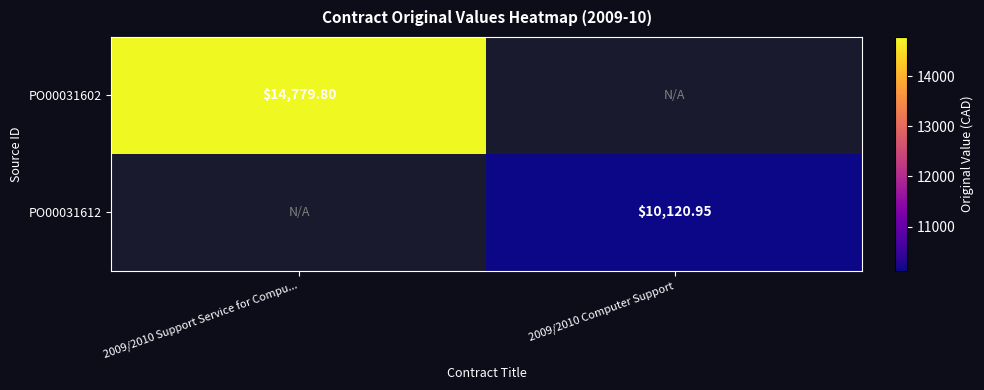

How many distinct data groups are displayed?

2